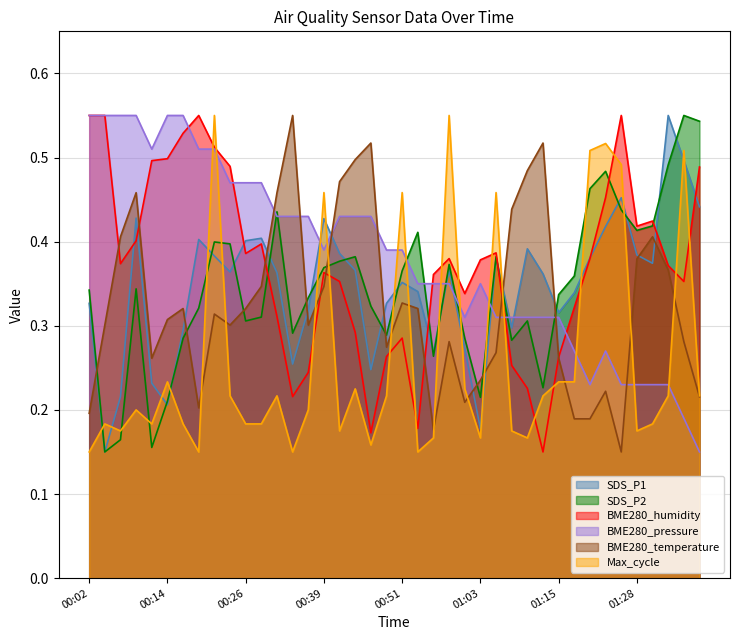

Rank the series by their maximum value, from lowest to highest.

SDS_P1, SDS_P2, BME280_humidity, BME280_pressure_scaled, BME280_temperature, Max_cycle_scaled